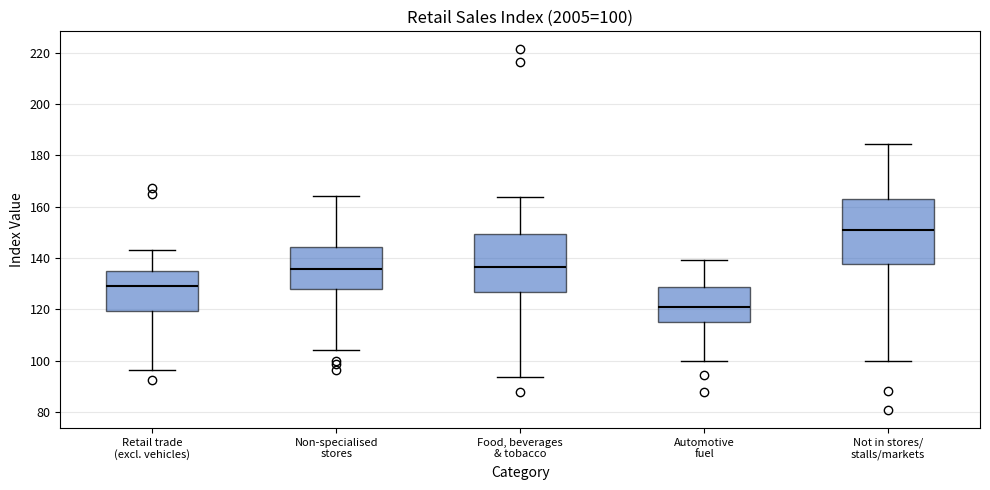

Which box's median line is the highest?

Not in stores/ stalls/markets